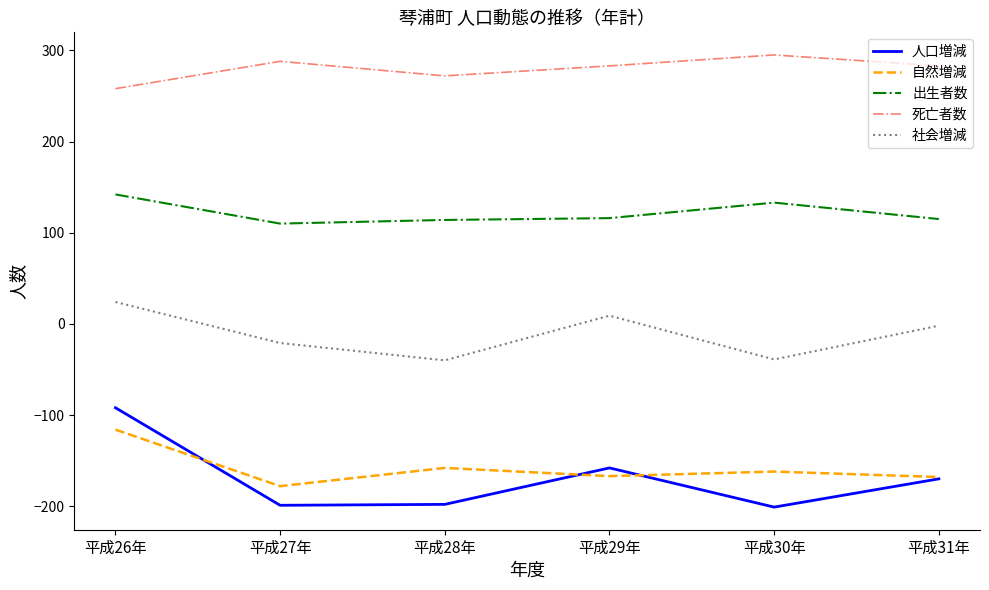

True or false: 社会増減 and 死亡者数 intersect in this chart.

False